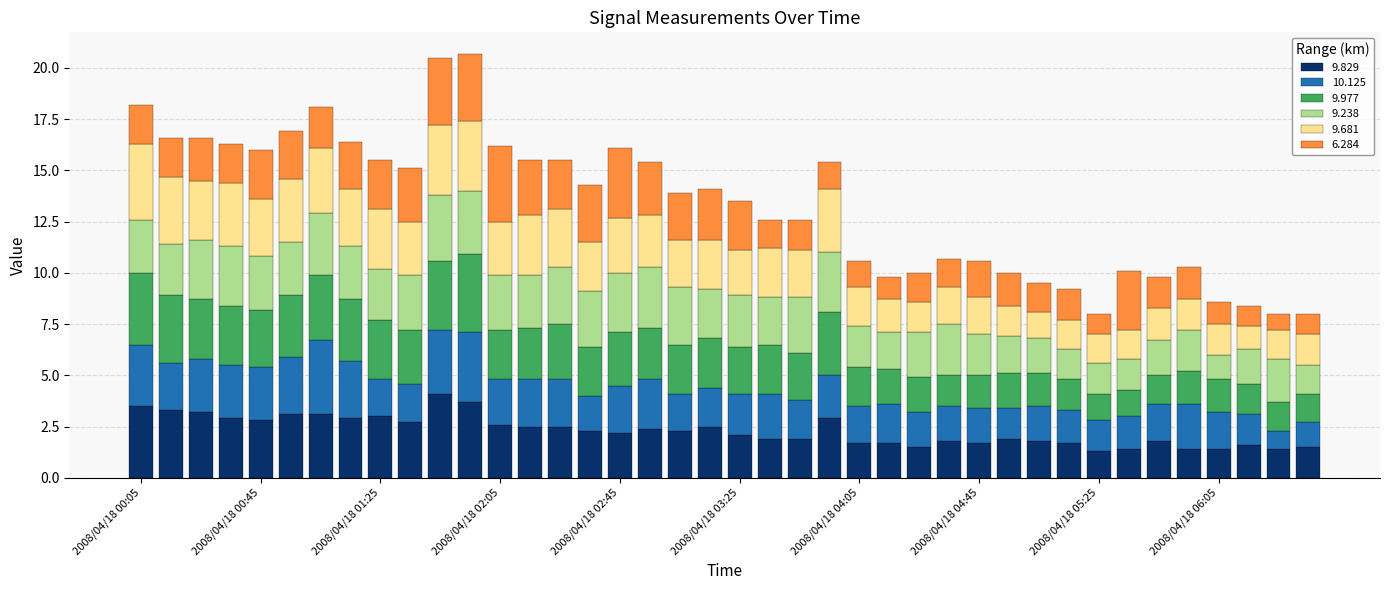

What is the maximum value for 9.829?

4.1